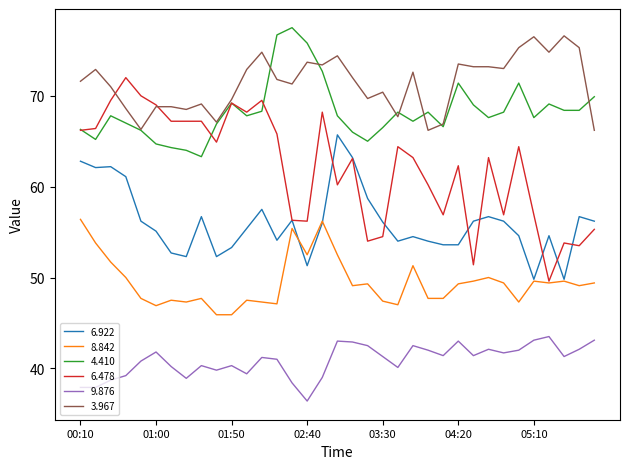

Which series has the widest spread of values?

6.478